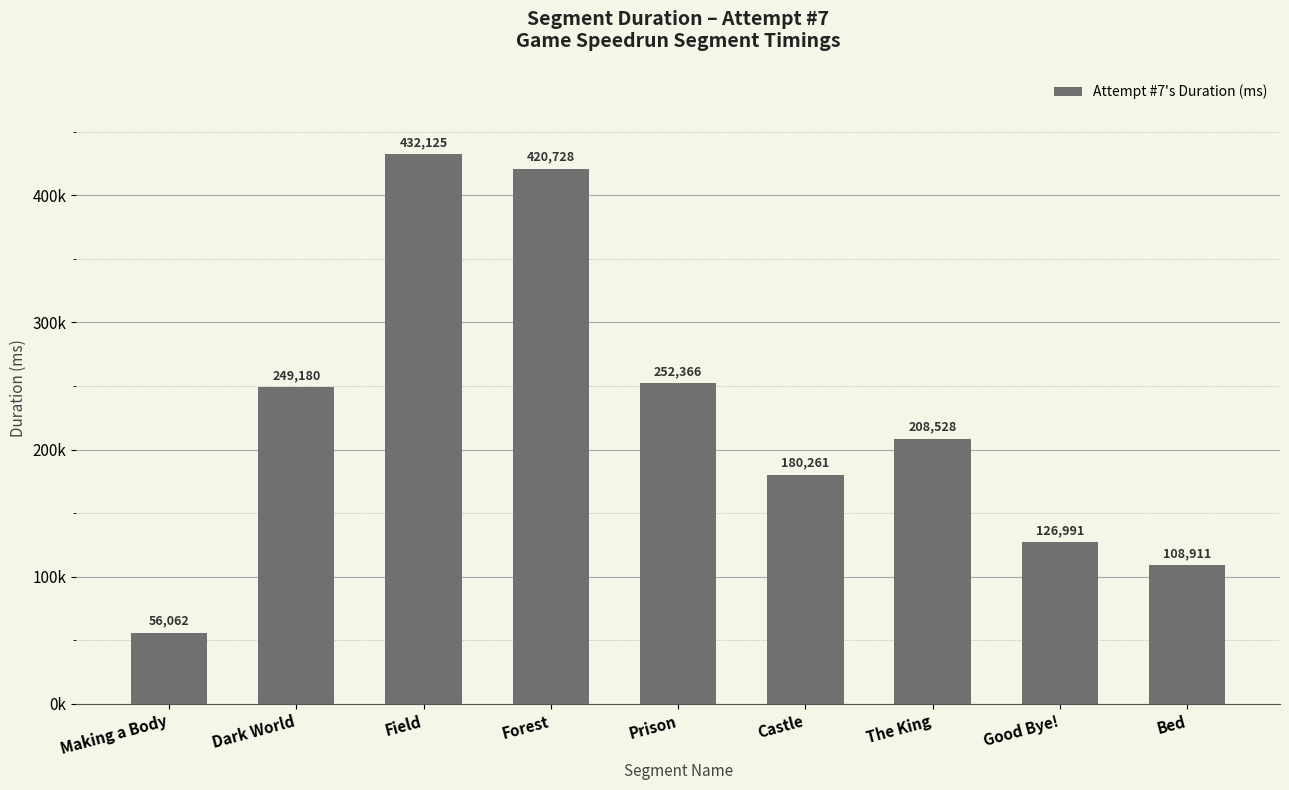

The value at Forest is 420728. True or false?

True